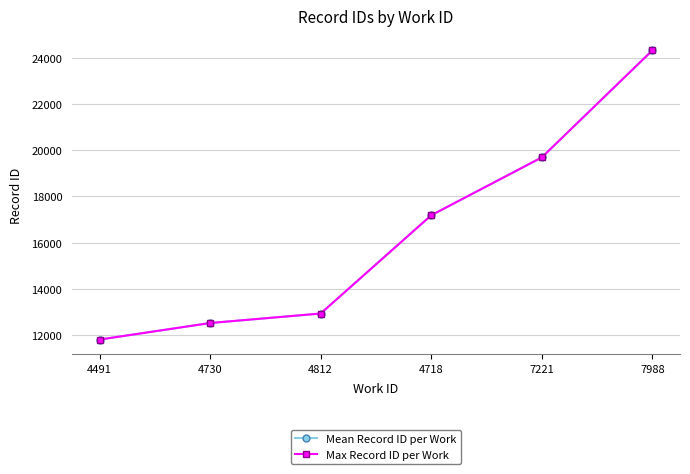

What position from the left is 4491?

1